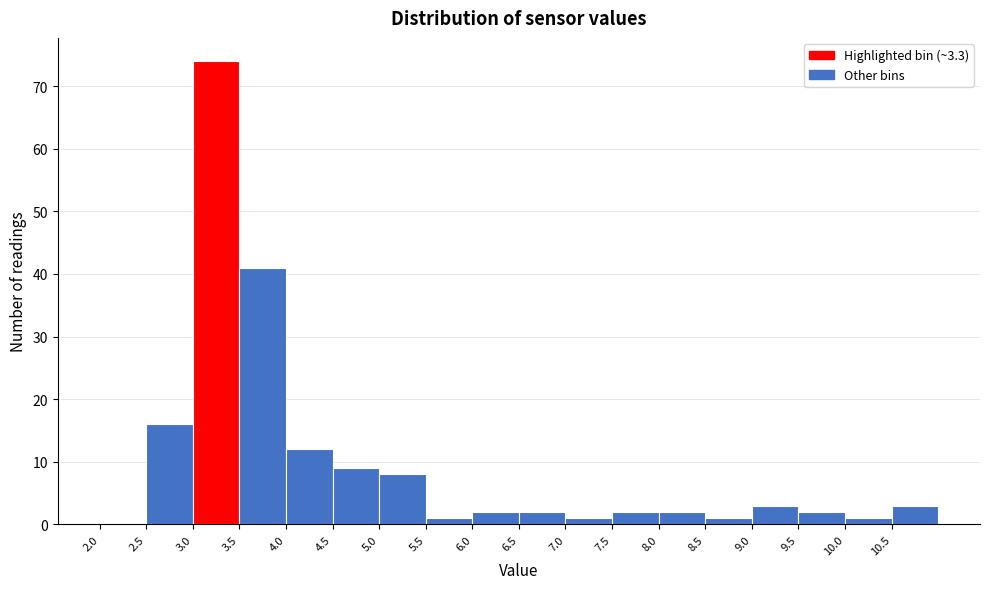

Which range on the x-axis has the tallest bar?

3.0 to 3.5